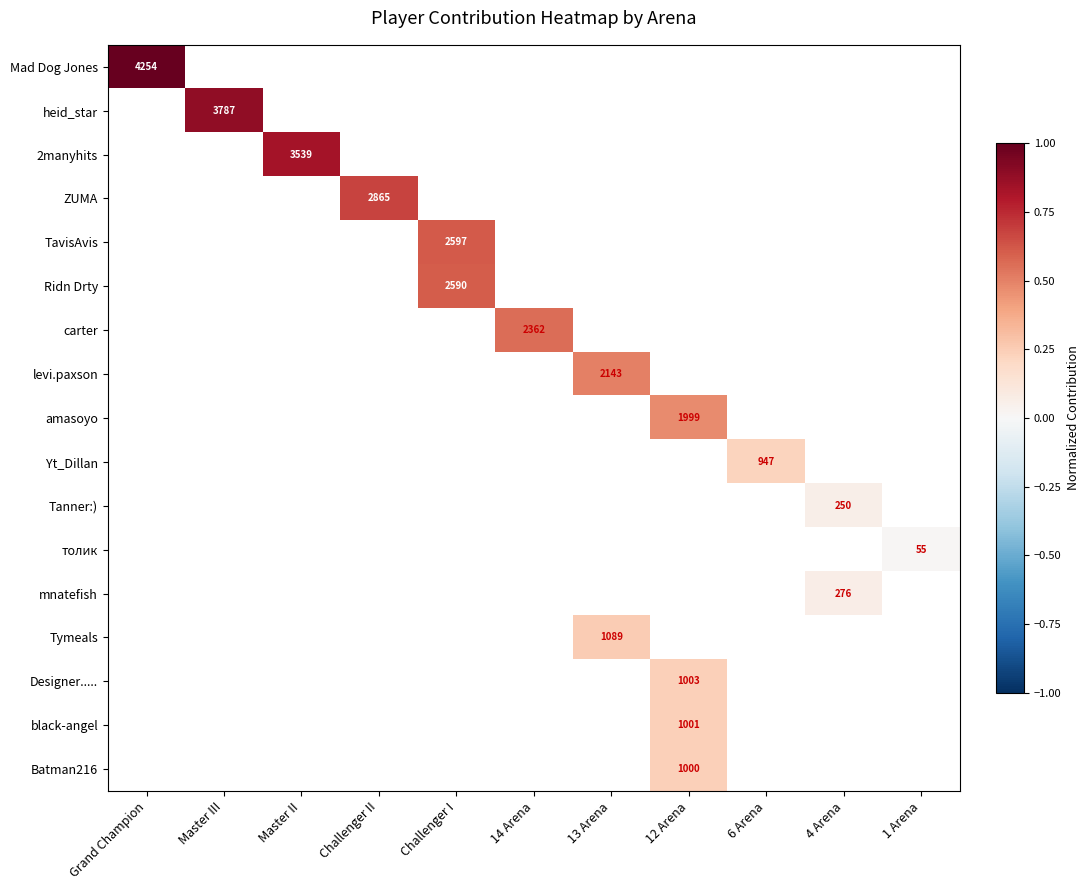

At Grand Champion, list the series in order from smallest to largest.

heid_star, 2manyhits, ZUMA, TavisAvis, Ridn Drty, carter, levi.paxson, amasoyo, Yt_Dillan, Tanner:), толик, mnatefish, Tymeals, Designer....., black-angel, Batman216, Mad Dog Jones